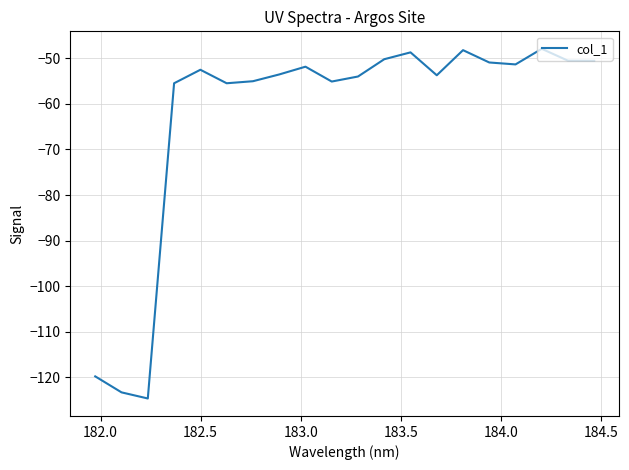

What is the greatest value displayed?

-47.9